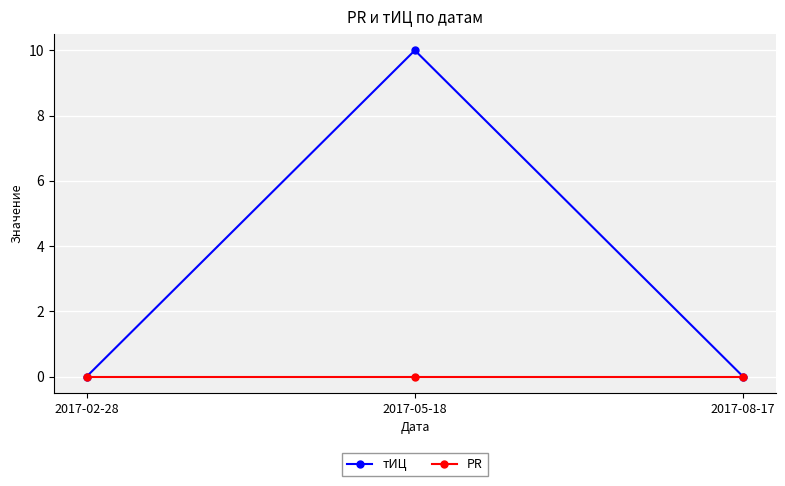

What is the label of the 3rd point from the right?

2017-02-28